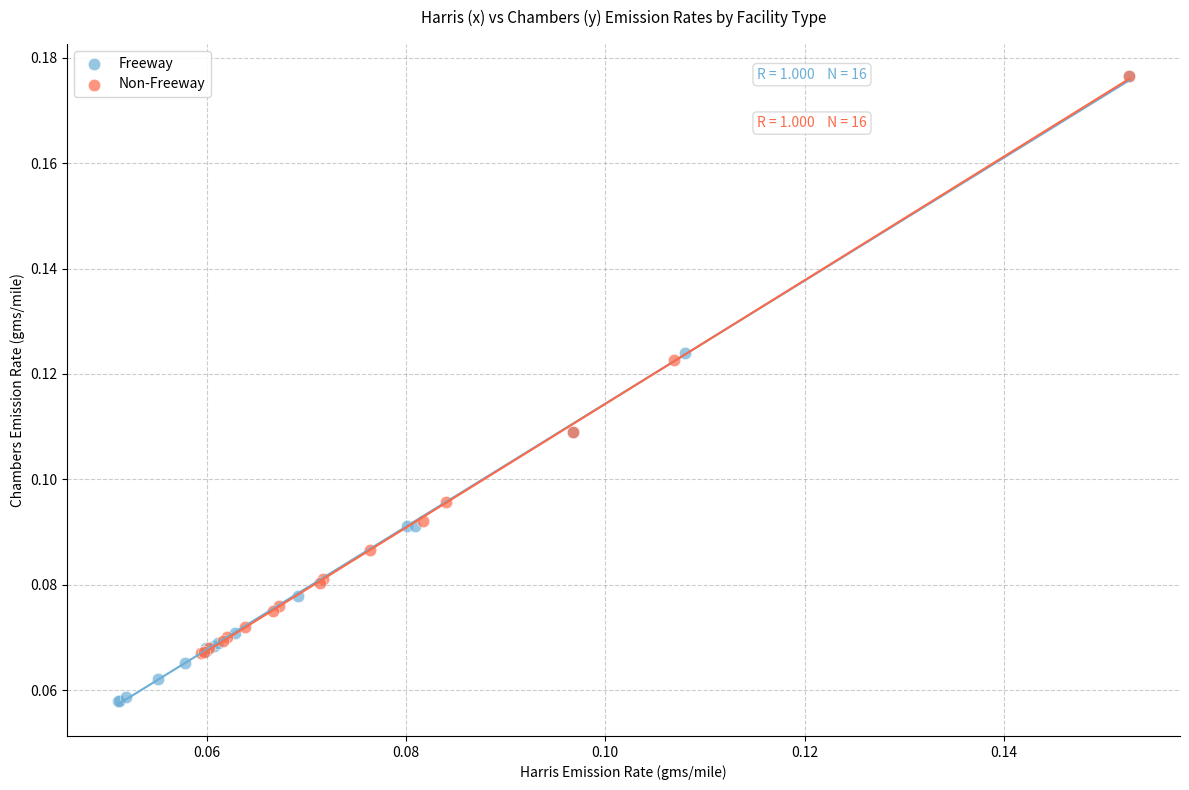

Which series contains the lowest Y value?

Freeway